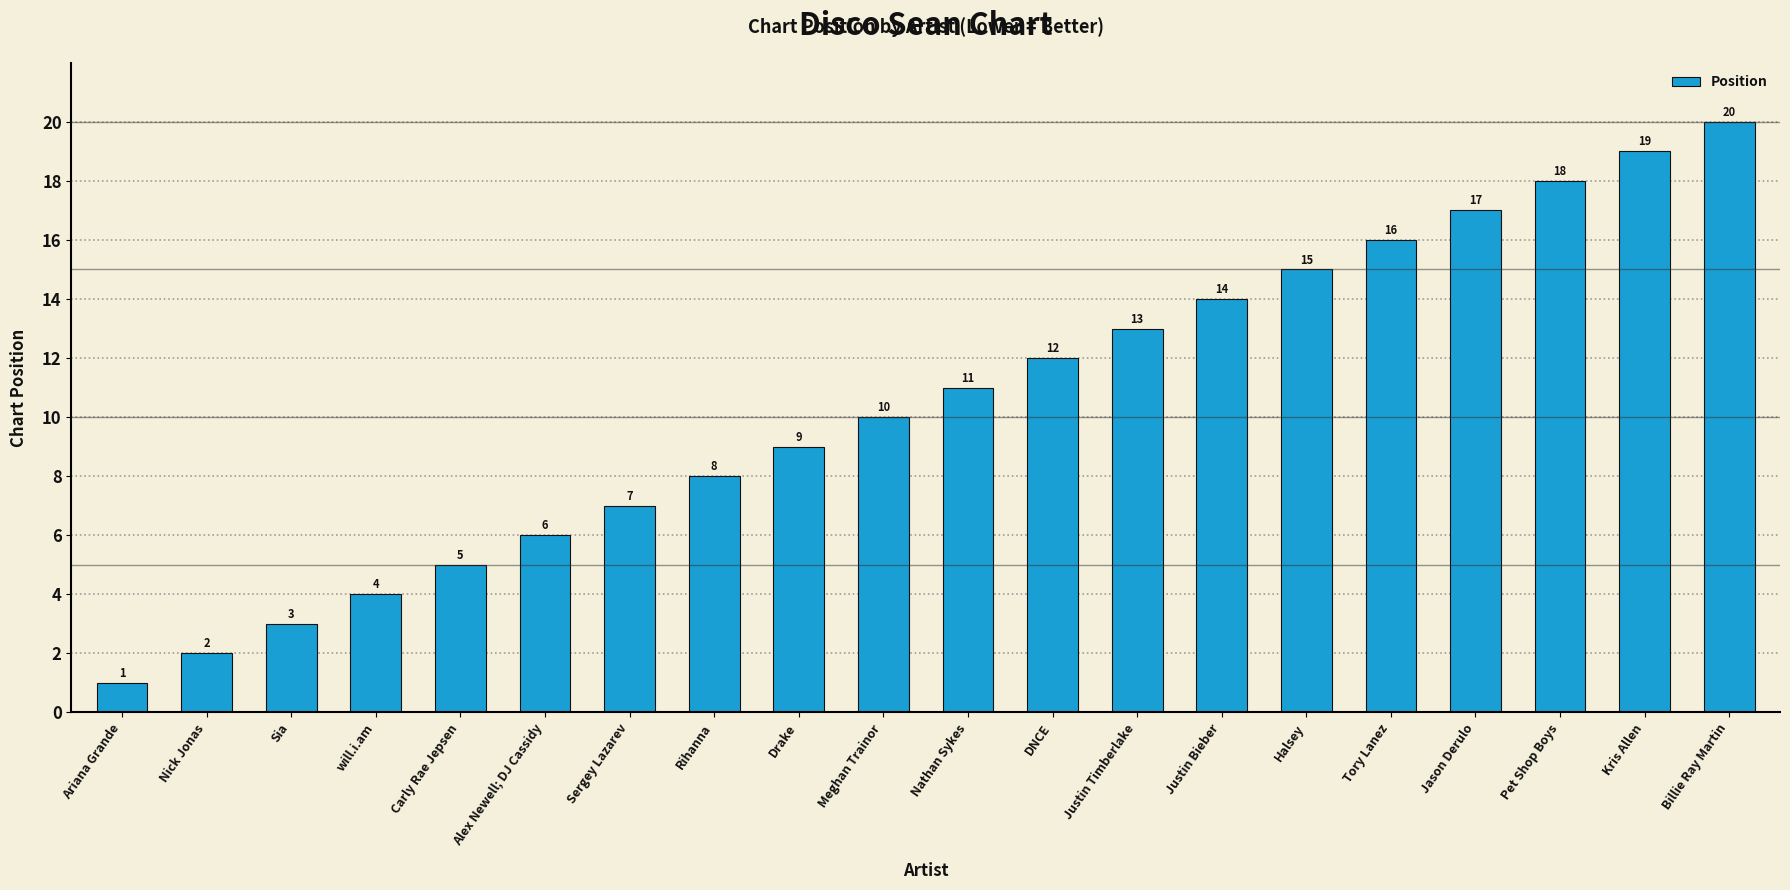

Rank the categories by value from highest to lowest.

Billie Ray Martin, Kris Allen, Pet Shop Boys, Jason Derulo, Tory Lanez, Halsey, Justin Bieber, Justin Timberlake, DNCE, Nathan Sykes, Meghan Trainor, Drake, Rihanna, Sergey Lazarev, Alex Newell; DJ Cassidy, Carly Rae Jepsen, will.i.am, Sia, Nick Jonas, Ariana Grande